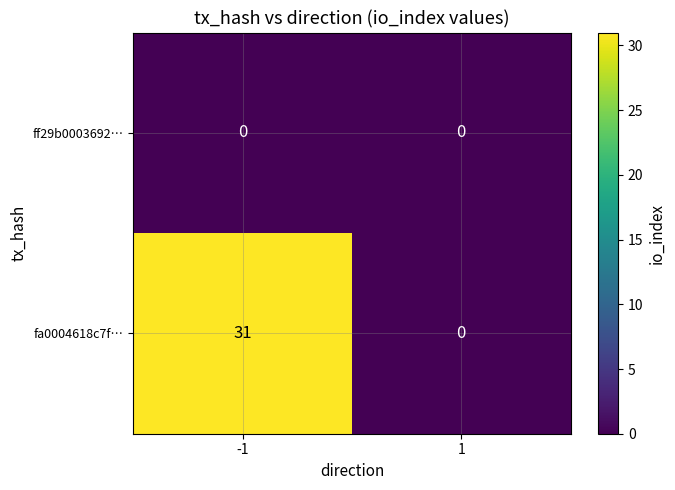

Which series has the largest range (max minus min)?

fa0004618c7f…